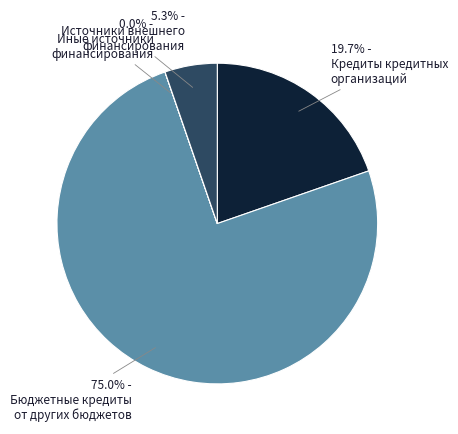

Does any single category account for the majority?

Yes